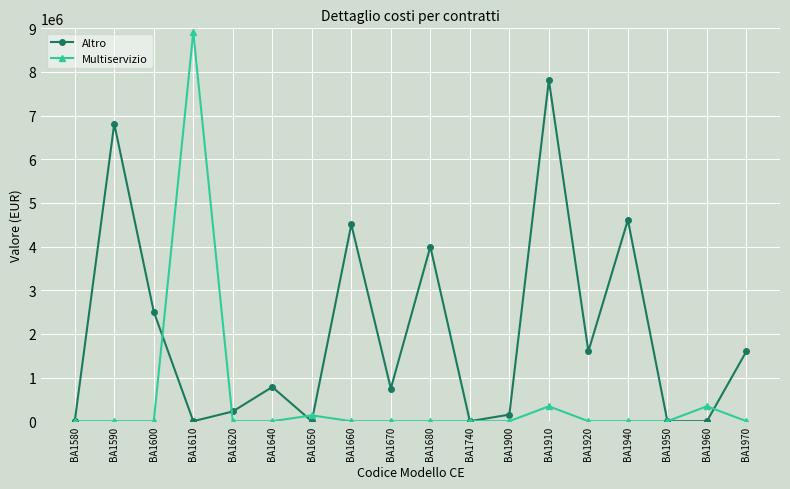

What is the greatest value displayed?

8912000